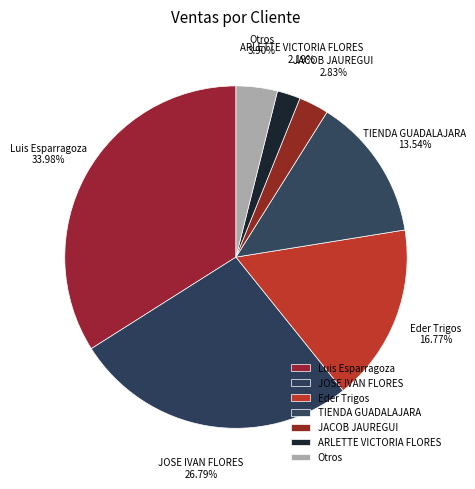

Rank the categories by value from highest to lowest.

Luis Esparragoza, JOSE IVAN FLORES, Eder Trigos, TIENDA GUADALAJARA, Otros, JACOB JAUREGUI, ARLETTE VICTORIA FLORES